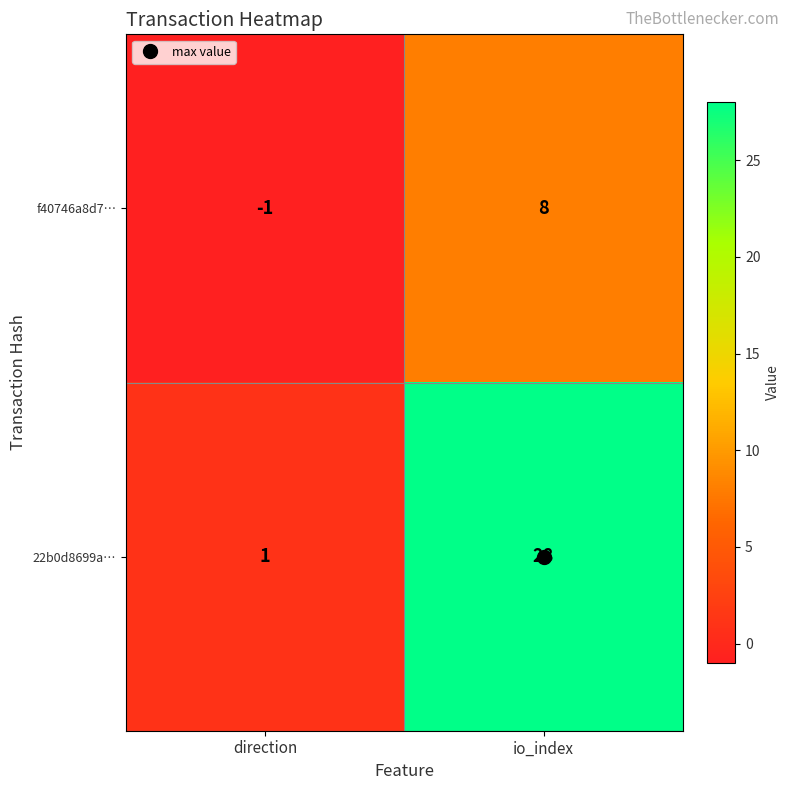

Where is f40746a8d7… nearest to the value 3?

direction